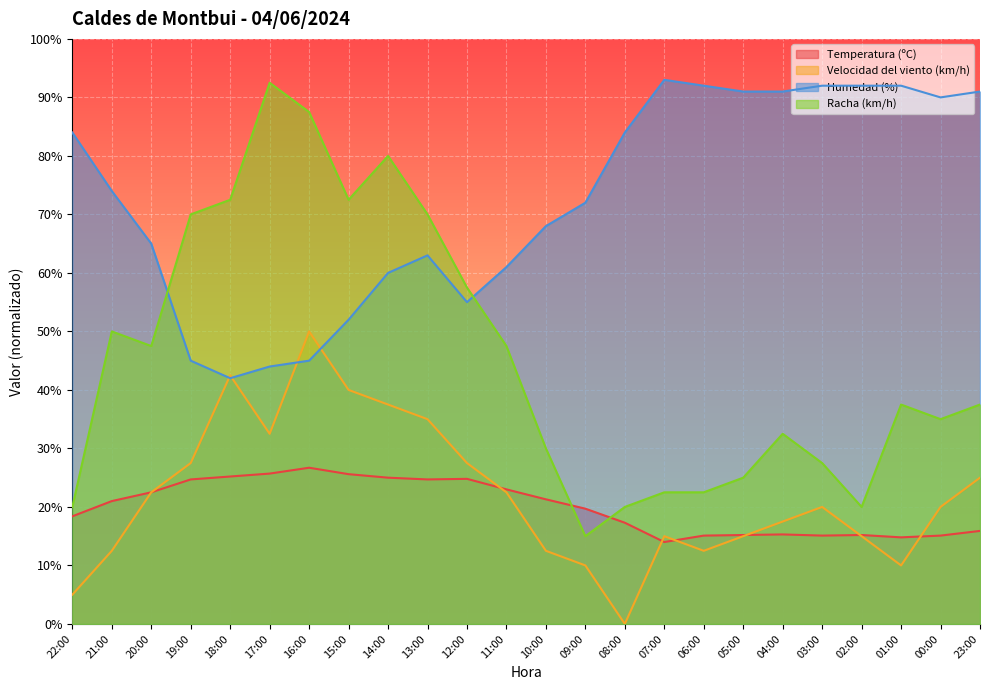

What is the value of the Temperatura (ºC) point at the 1st from the left?

18.4